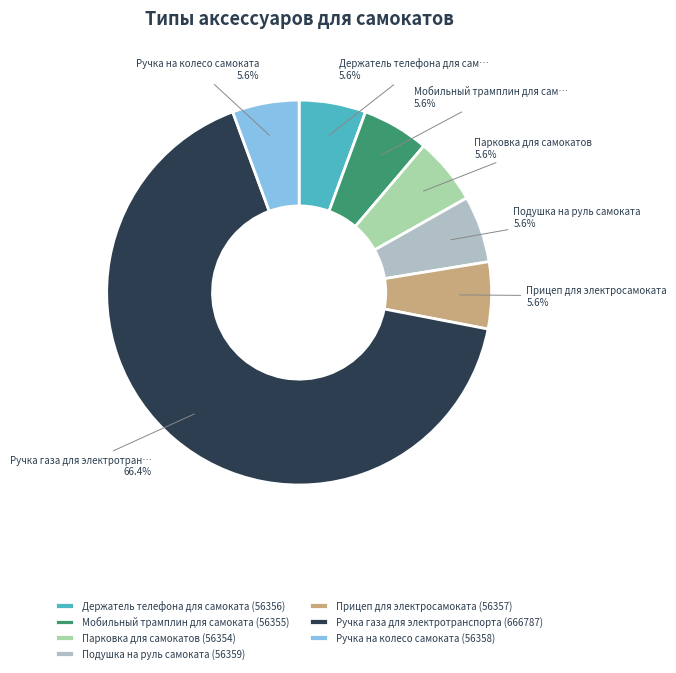

What is the ratio of the value at Прицеп для электросамоката to the value at Ручка газа для электротранспорта?

0.1